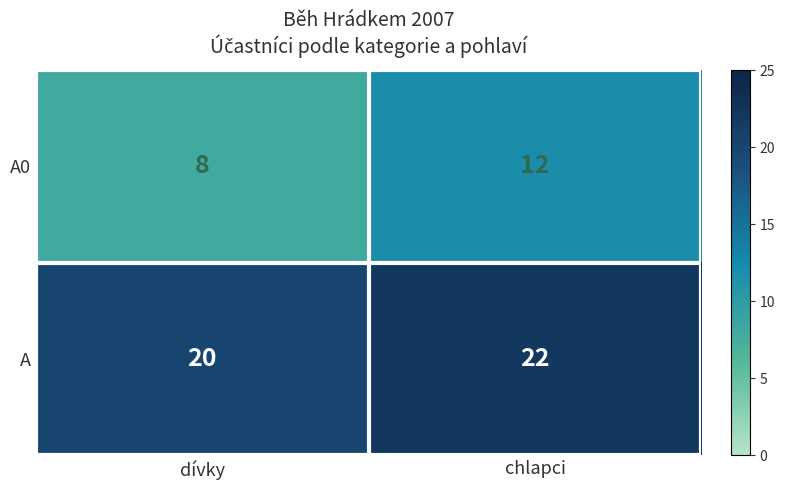

What is the total value across all series at dívky?

28